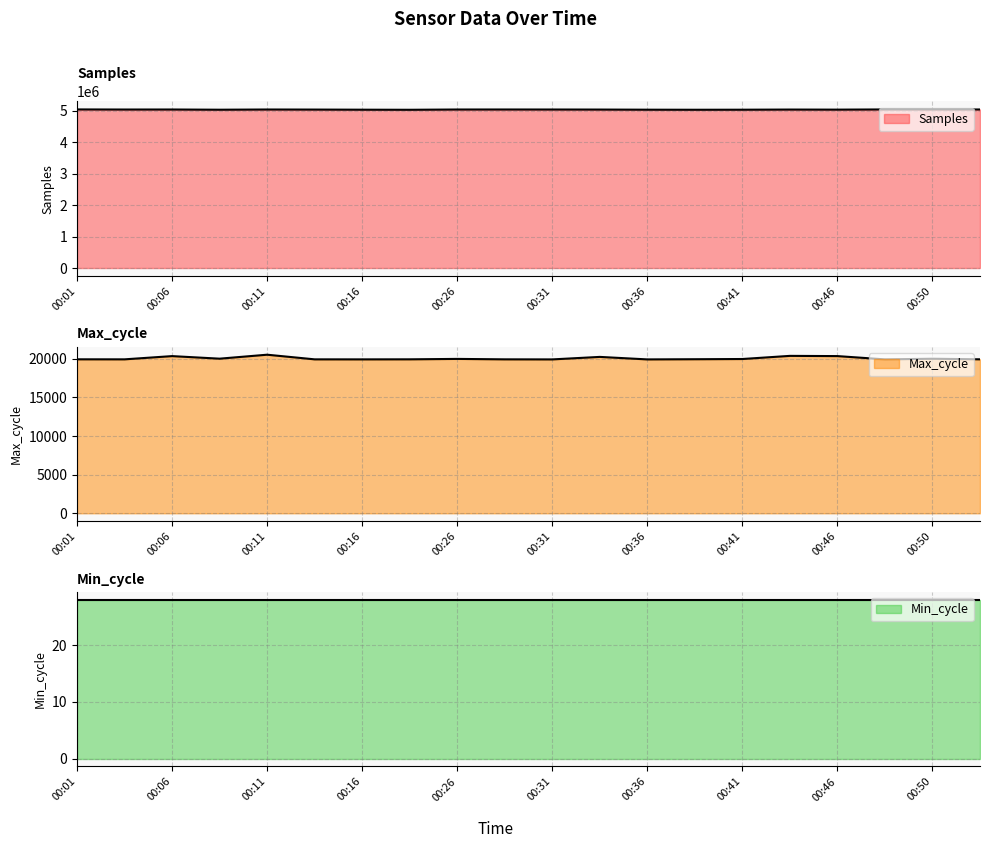

What is the value of the Max_cycle point at the 15th from the left?

19964